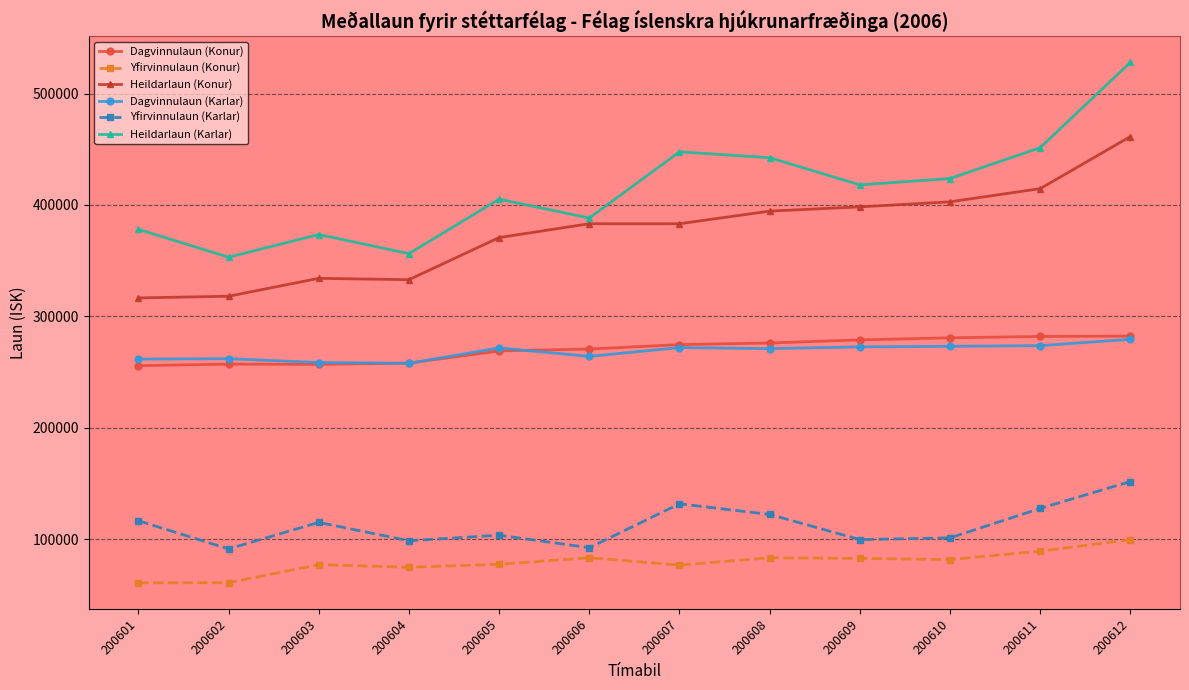

What is the greatest value displayed?

528082